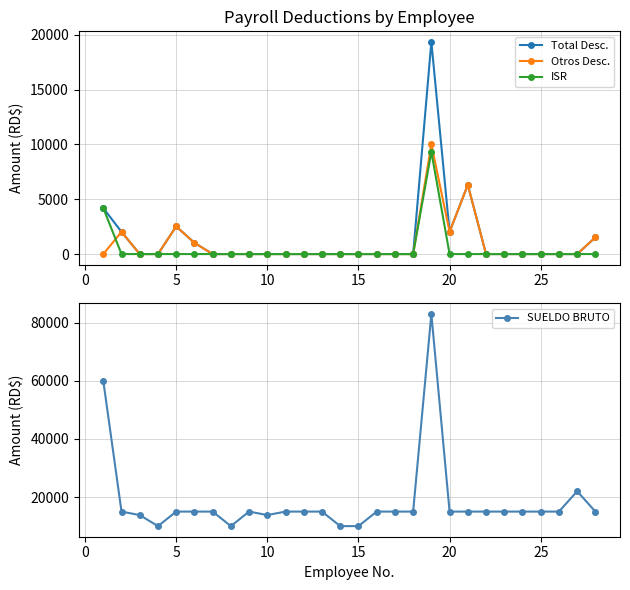

What is the highest value of the ISR series?

9332.9